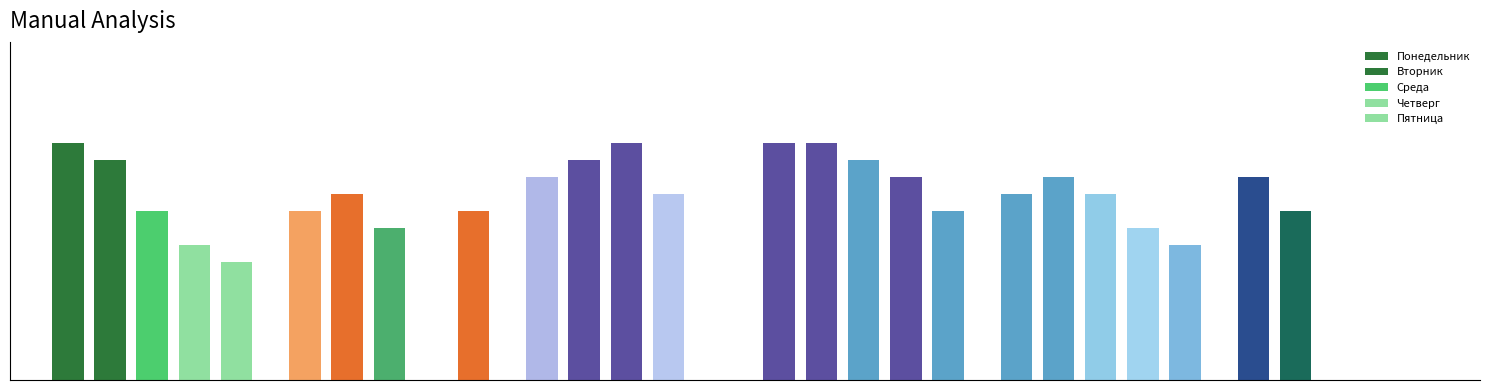

Does the chart contain stacked bars?

No